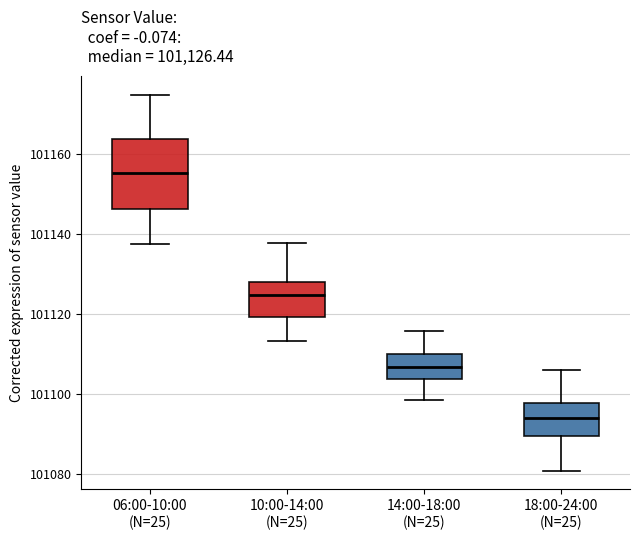

Which box is the tallest, from its lower edge to its upper edge?

06:00-10:00 (N=25)